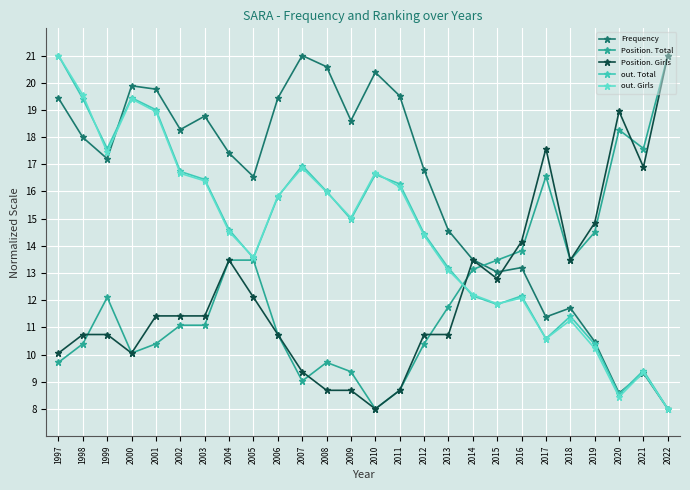

What is the difference between the maximum and minimum values in the Position. Total series?

13.0